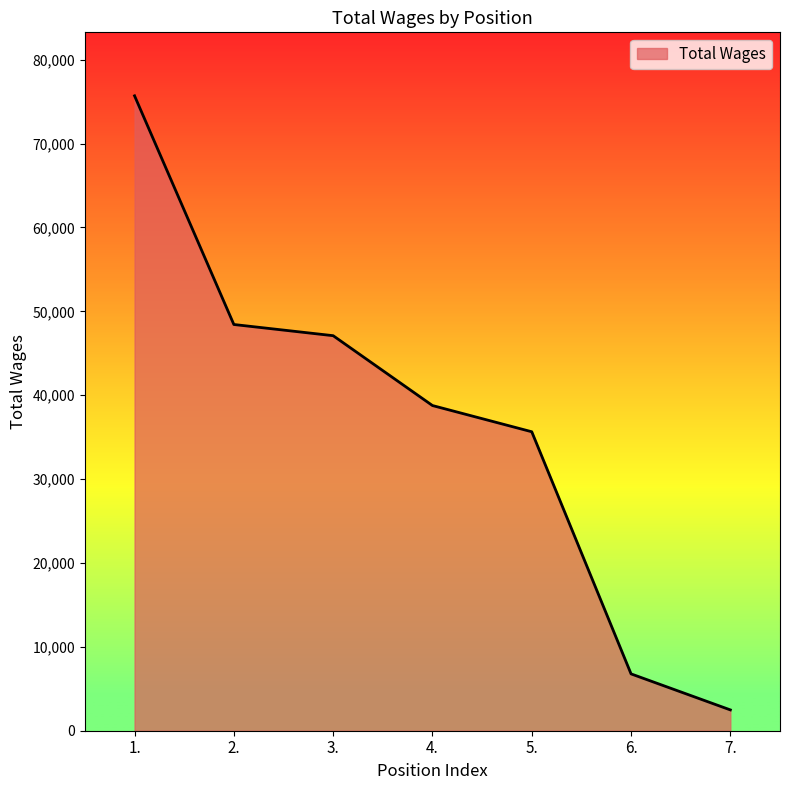

What is the sum of all values?

254891